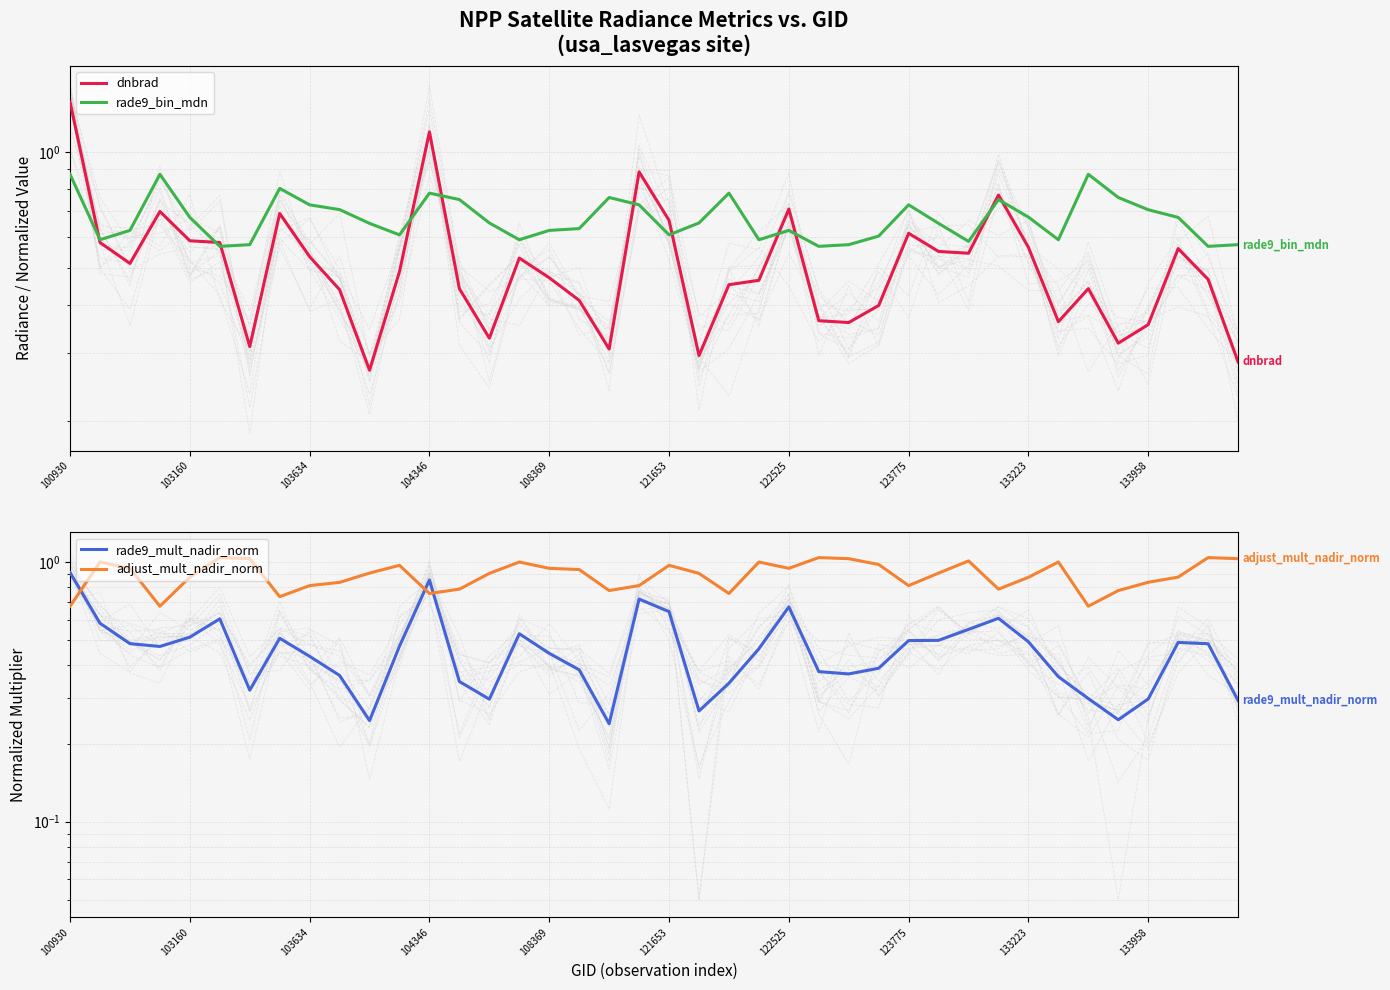

Between which two adjacent categories do dnbrad and rade9_mult_nadir_norm first intersect?

100930 and 103160